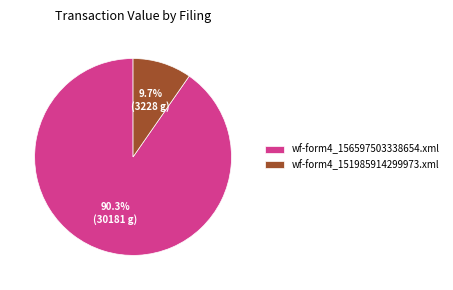

What is the largest slice in the pie chart?

wf-form4_156597503338654.xml